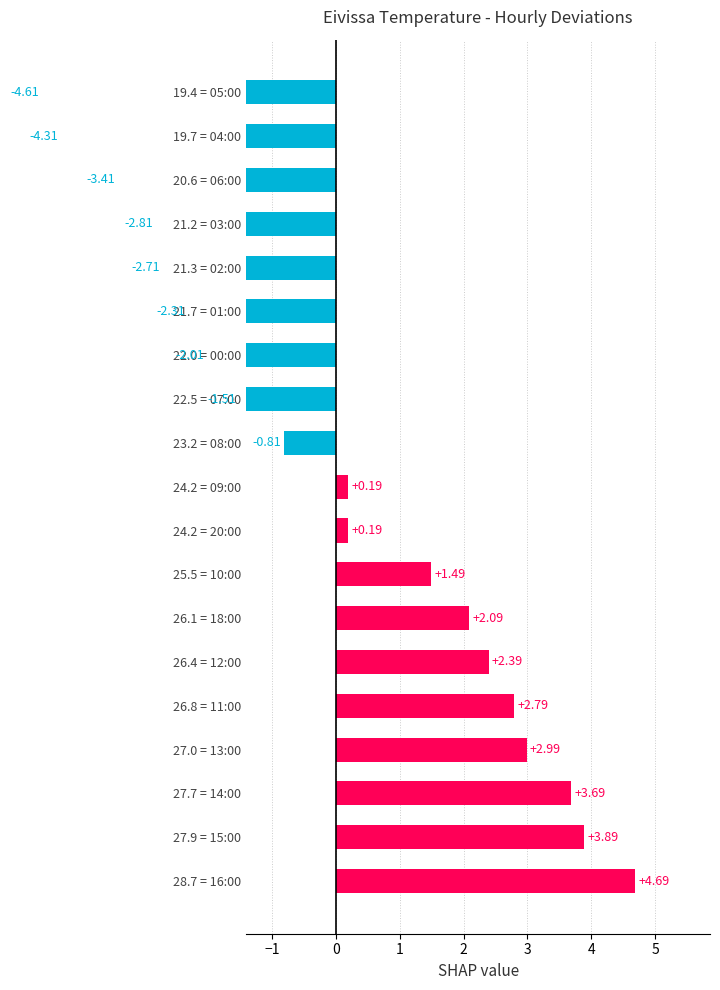

What is the difference between the second highest and second lowest values?

8.2